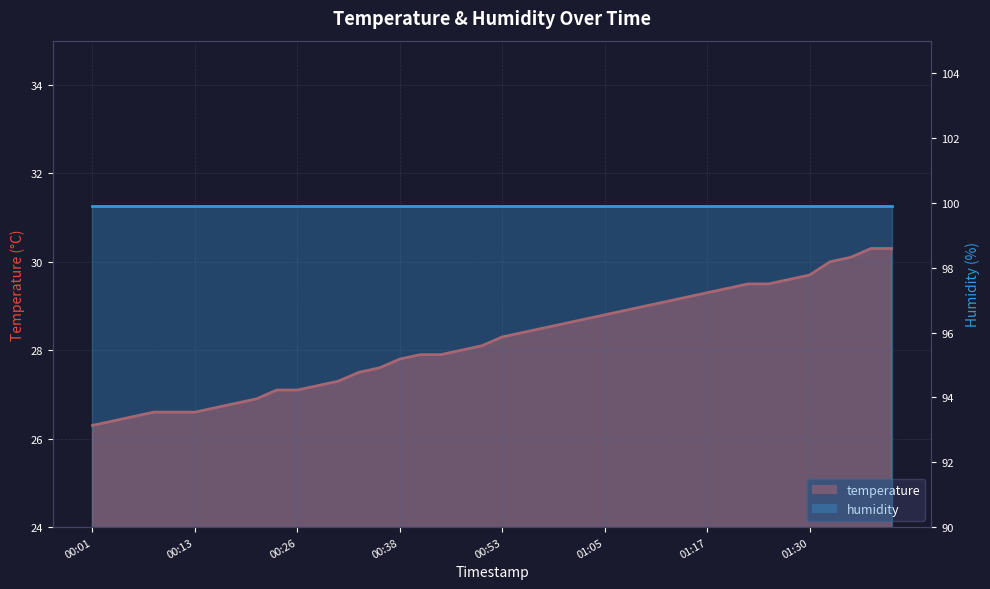

The value at 00:11 is 42.5. True or false?

False